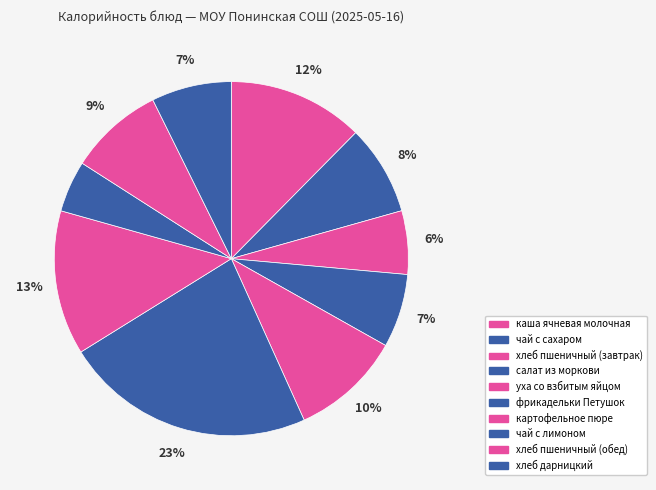

To the nearest percent, what portion does картофельное пюре represent?

13%